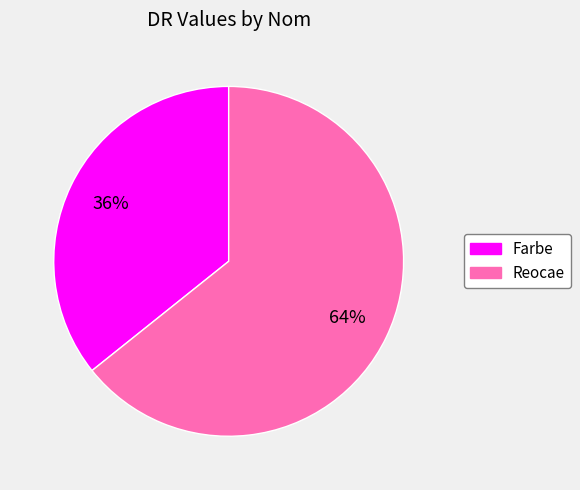

Count the number of slices in the pie.

2